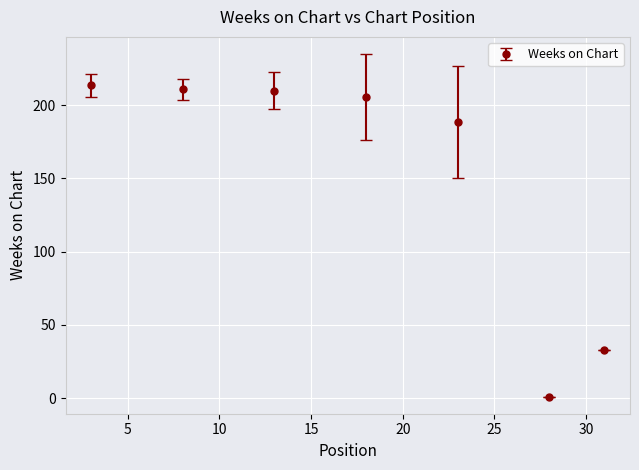

What is the difference between the maximum and minimum values?

212.6